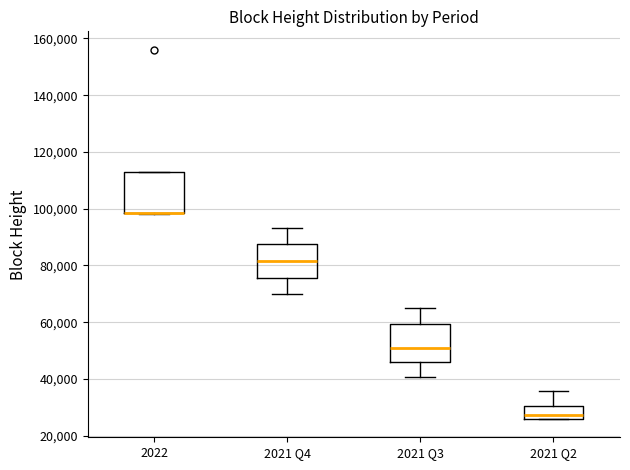

Where does the lower whisker of the box for 2021 Q3 end on the y-axis? The values are not printed on the chart, so give them approximately, as read against the axis.

40000